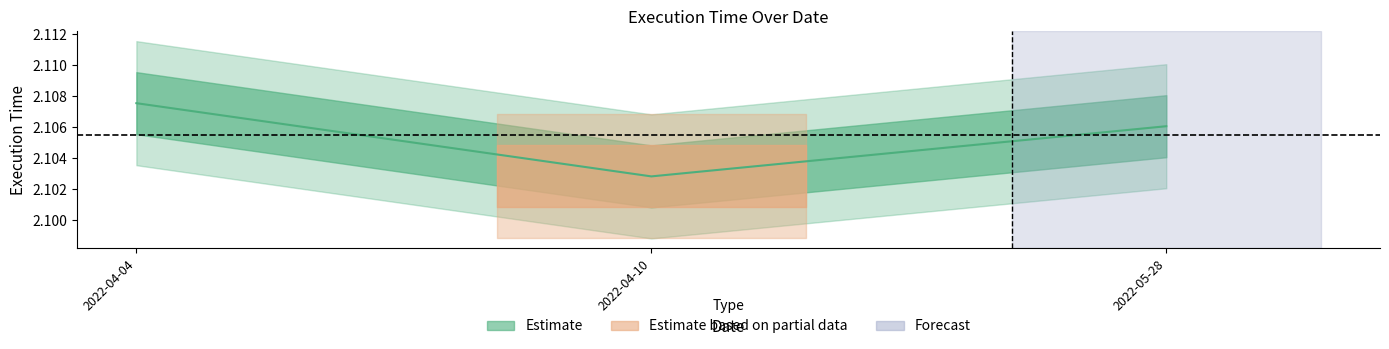

The value at 2022-05-28 is 2.1. True or false?

True